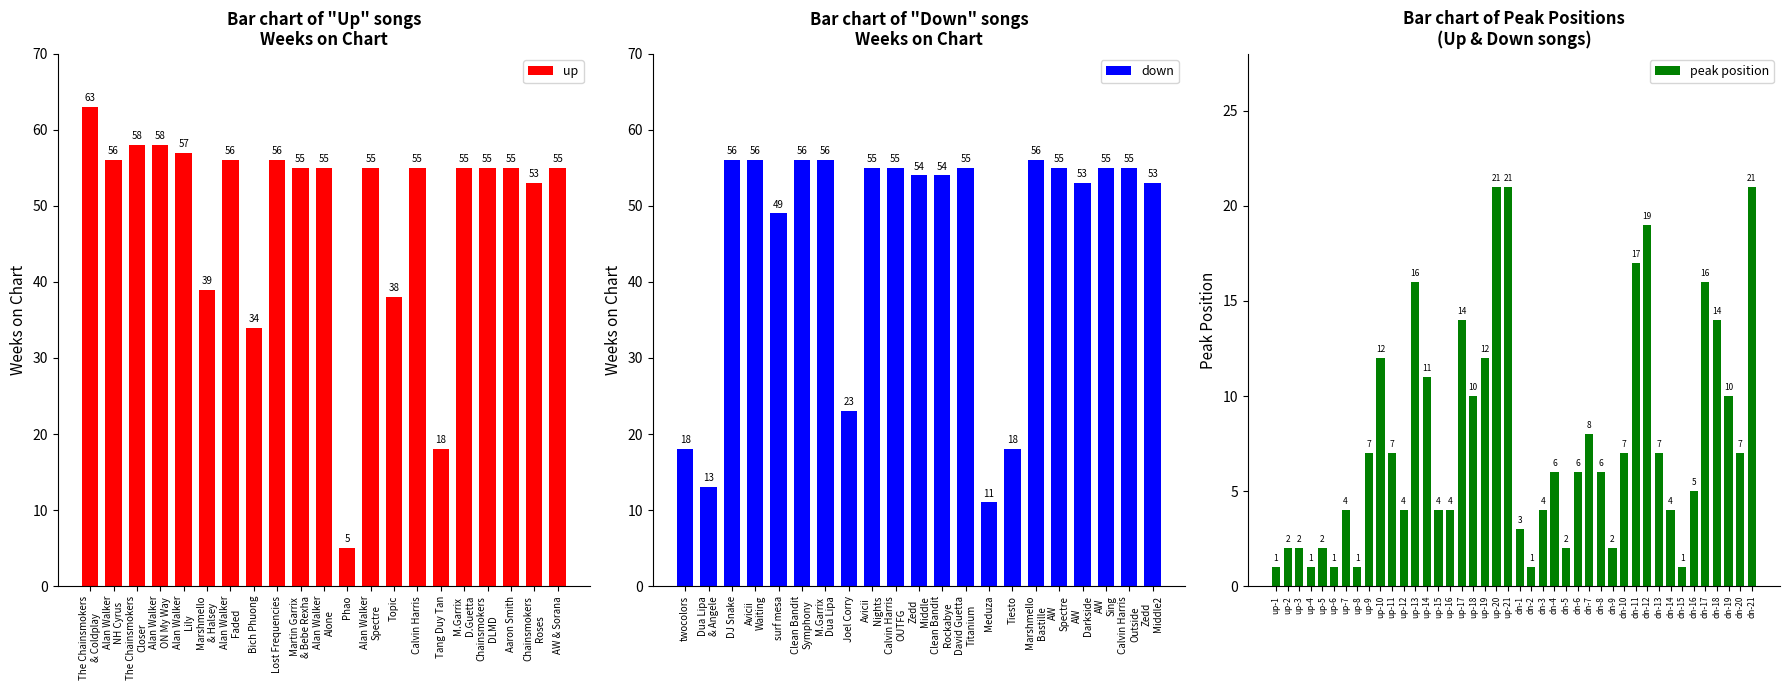

The value of up_peak at up_weeks is 1. True or false?

True